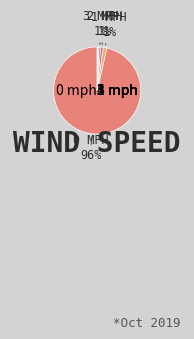

True or false: 3 mph accounts for 31% of the total.

False